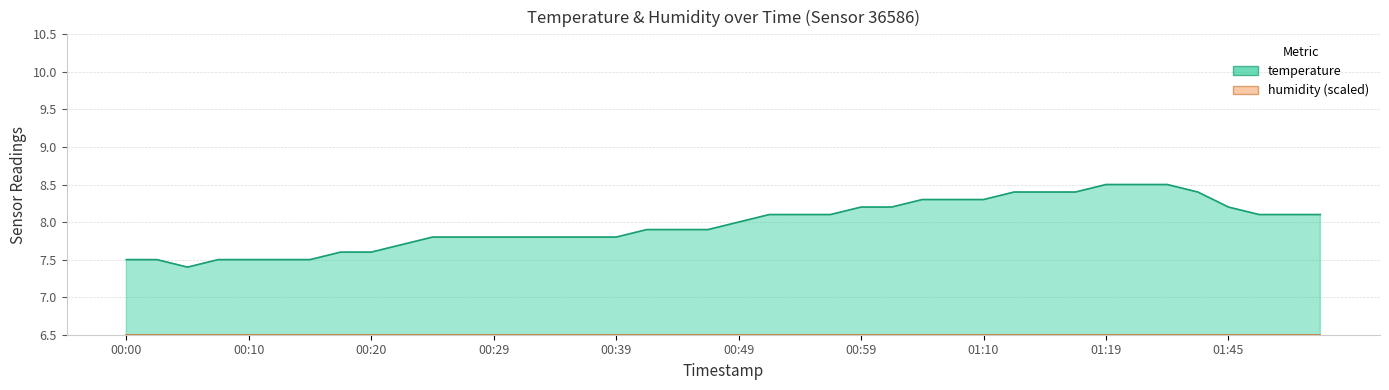

How many data points are less than 8?

20